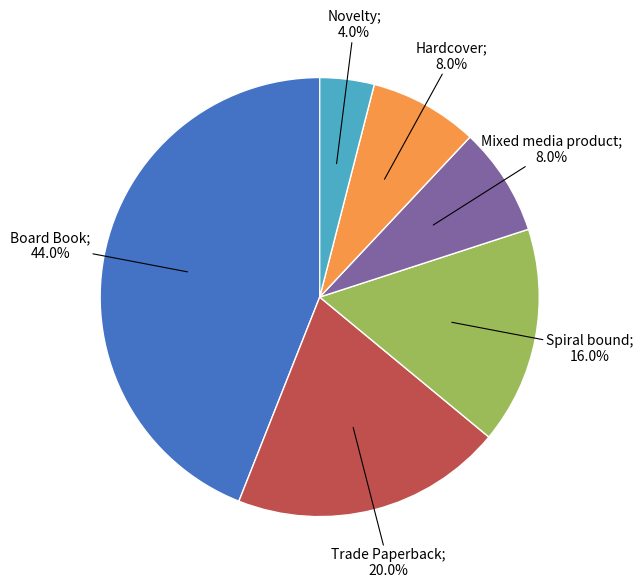

Is there a majority slice in this chart?

No